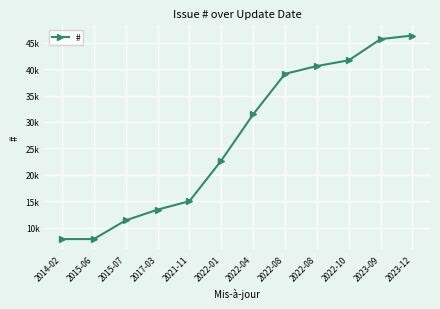

What is the value of the 5th point from the left?

15026